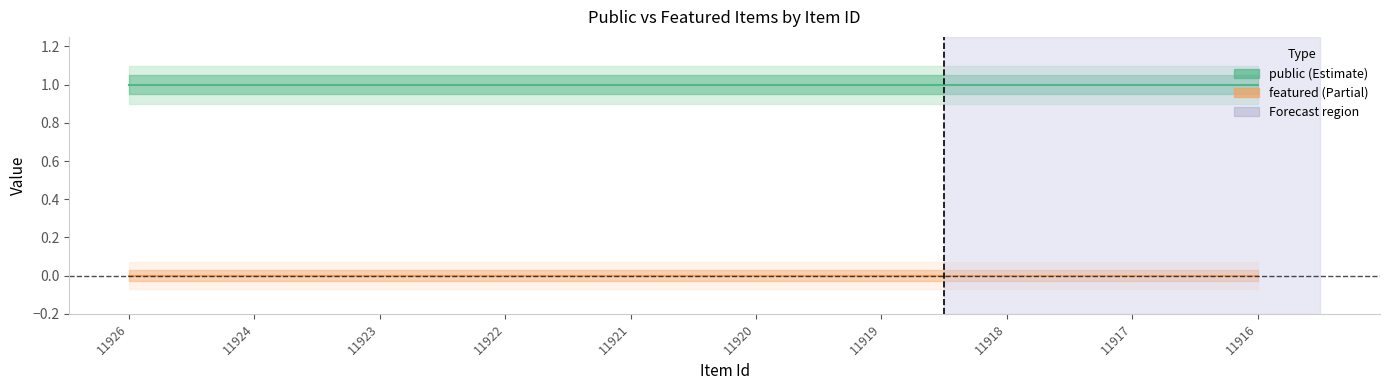

What are all the series names shown in the legend?

public, featured